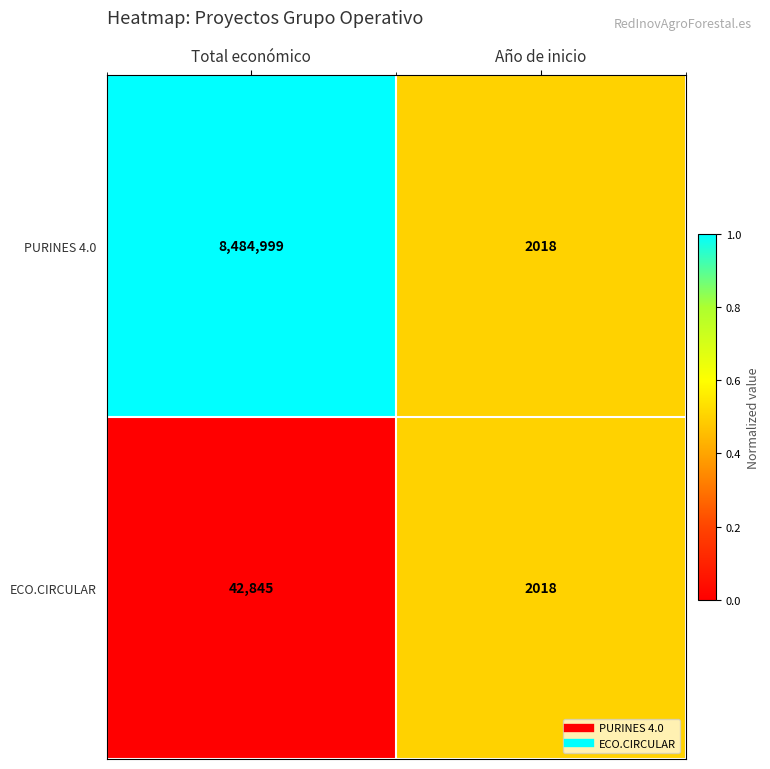

Rank the series by their maximum value, from highest to lowest.

PURINES 4.0, ECO.CIRCULAR